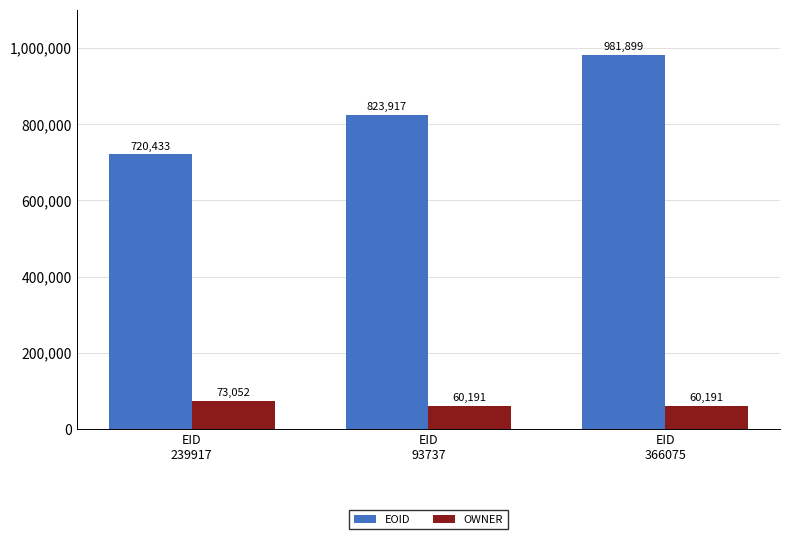

Count the EOID values in the range 720433 to 981899.

3